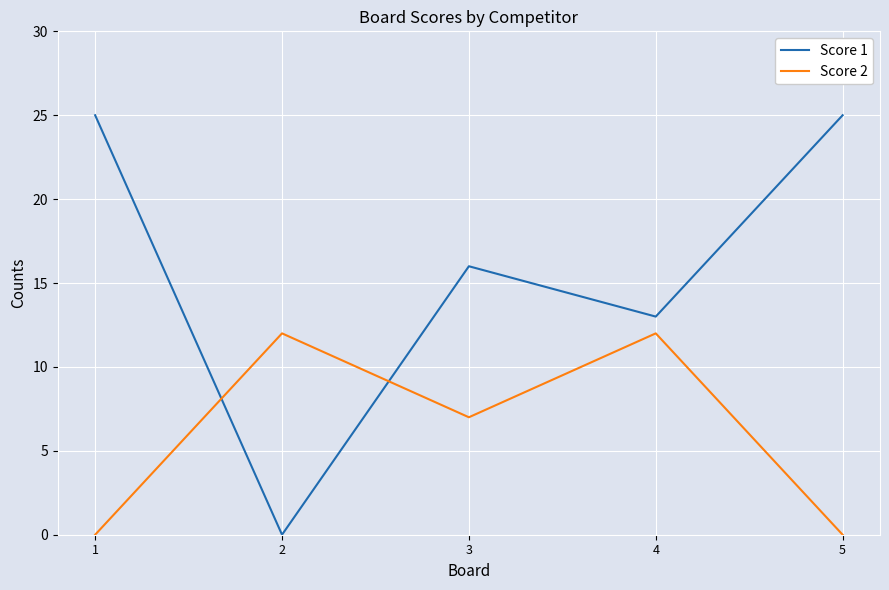

What is the difference between the maximum and second lowest values in the Score 2 series?

12